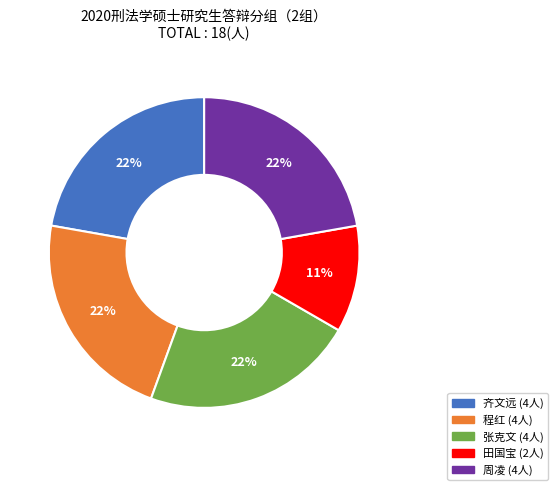

Is 齐文远 the majority of the pie?

No